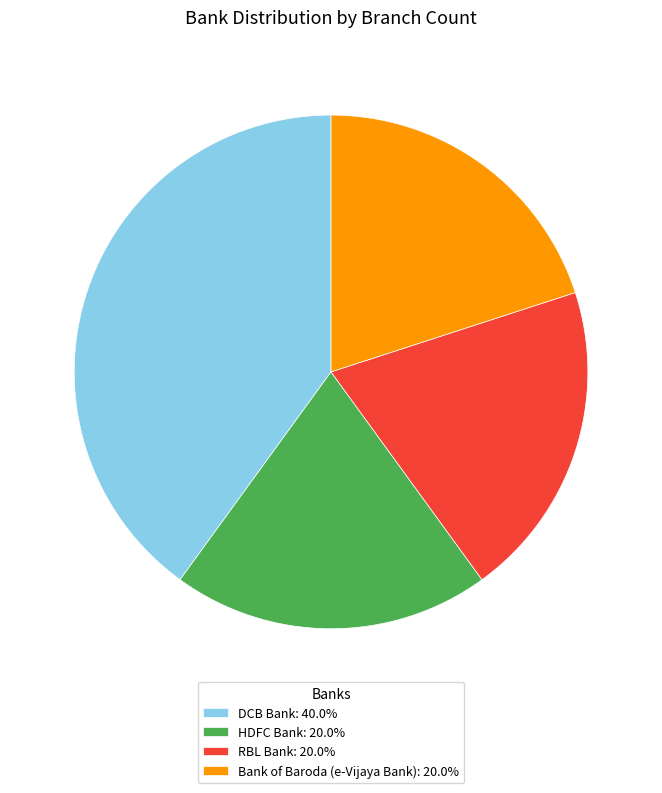

Is there any slice that represents more than half of the pie?

No